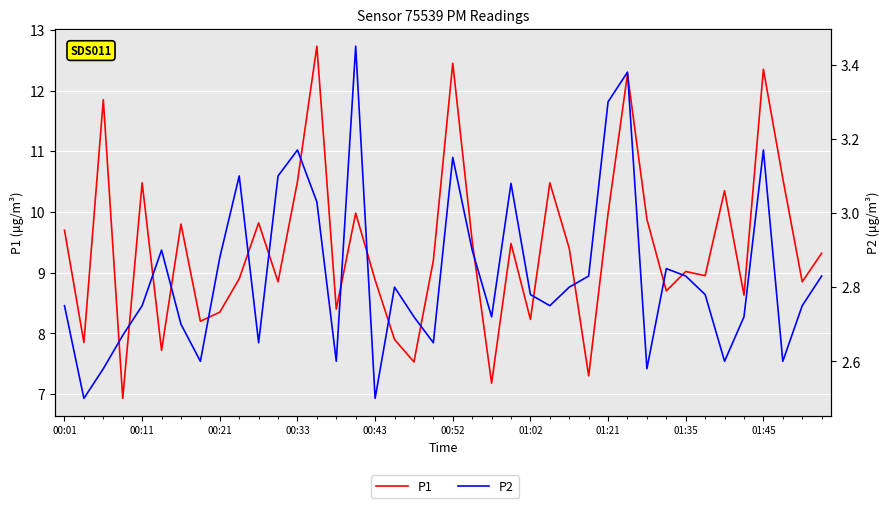

Reading left to right, list all the values displayed in this chart.

P1: 9.7	7.8	11.8	6.9	10.5	7.7	9.8	8.2	8.3	8.9	9.8	8.8	10.5	12.7	8.4	10.0	8.9	7.9	7.5	9.2	12.4	9.5	7.2	9.5	8.2	10.5	9.4	7.3	10.0	12.3	9.9	8.7	9.0	8.9	10.3	8.6	12.3	10.6	8.8	9.3
P2: 2.8	2.5	2.6	2.7	2.8	2.9	2.7	2.6	2.9	3.1	2.6	3.1	3.2	3.0	2.6	3.5	2.5	2.8	2.7	2.6	3.1	2.9	2.7	3.1	2.8	2.8	2.8	2.8	3.3	3.4	2.6	2.9	2.8	2.8	2.6	2.7	3.2	2.6	2.8	2.8